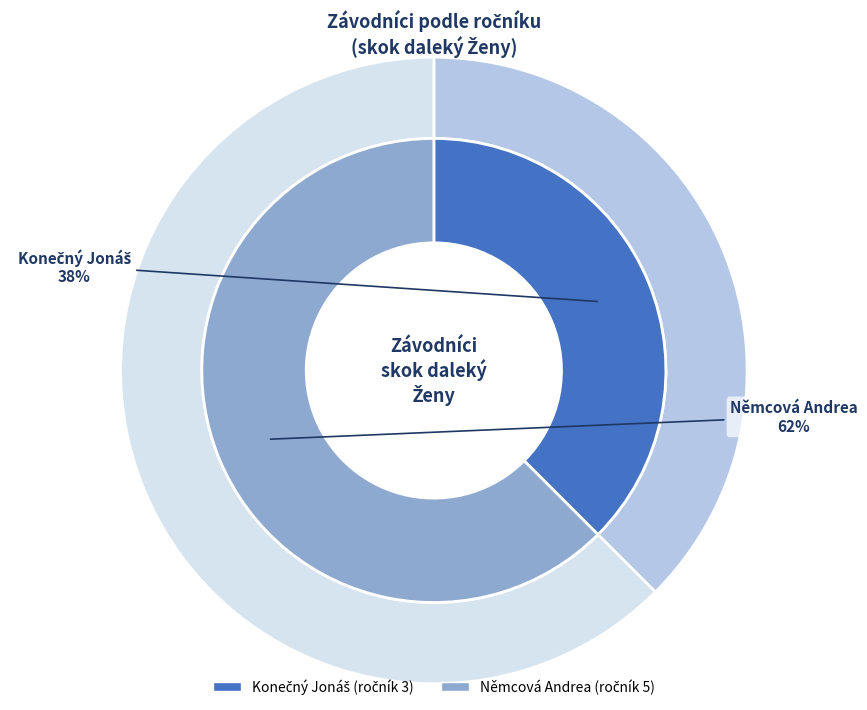

Does Němcová Andrea represent more than half of the total?

Yes